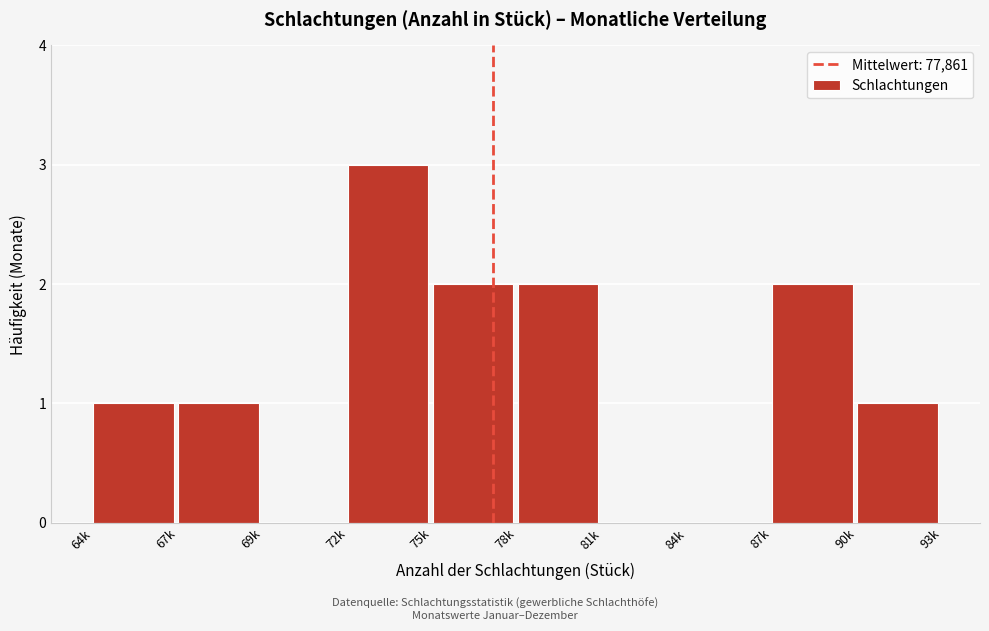

Reading left to right, list all the values displayed in this chart.

64k=1	67k=1	69k=0	72k=3	75k=2	78k=2	81k=0	84k=0	87k=2	90k=1